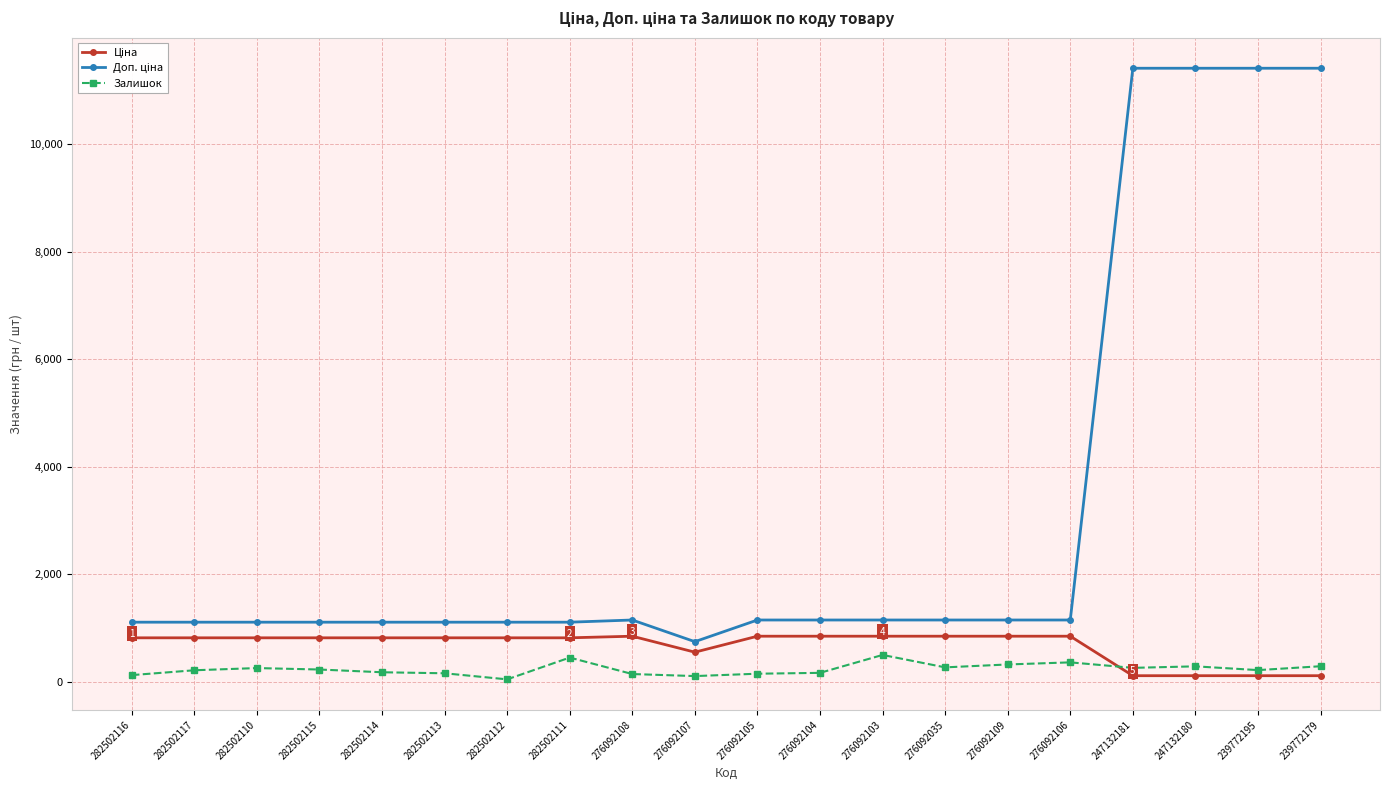

The value of Залишок at 276092103 is 500.0. True or false?

True